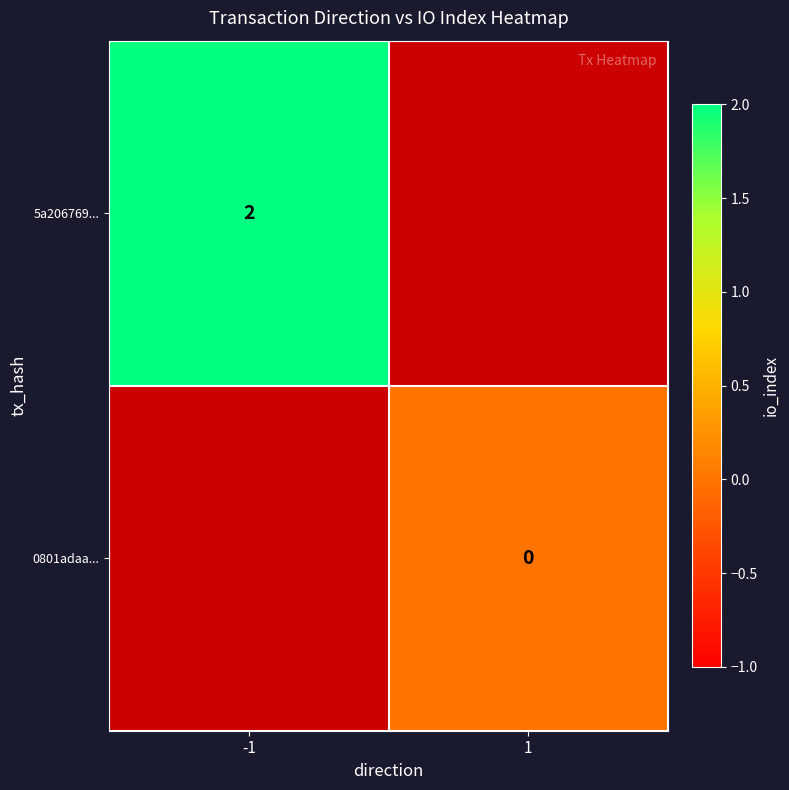

How many positive values does the 5a206769... series have?

1